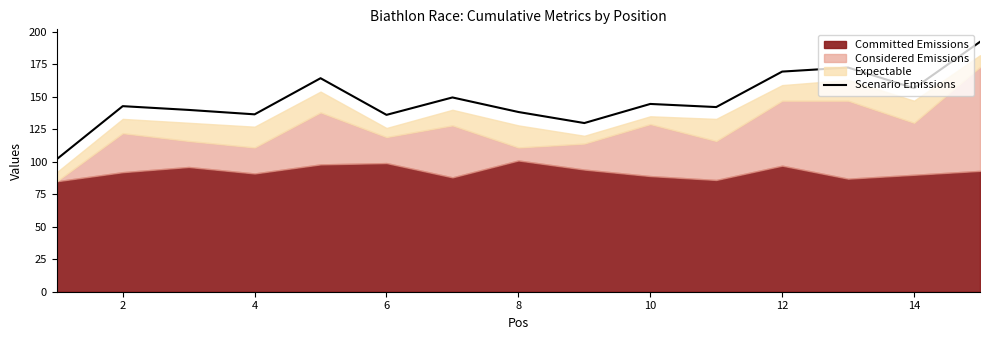

How many lines are shown in the chart?

1